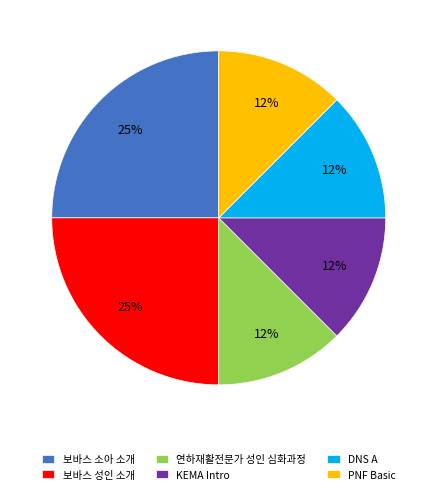

Count the number of slices in the pie.

6